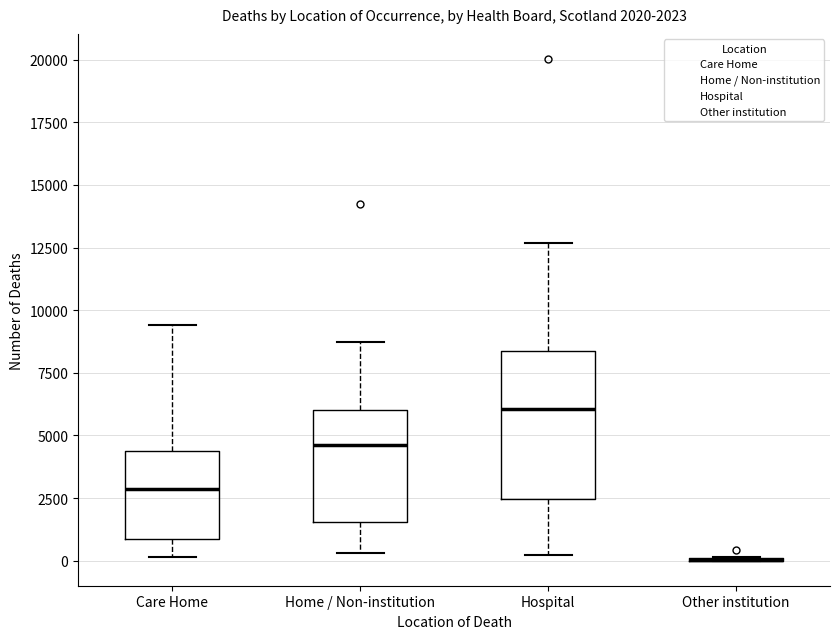

Comparing the boxes themselves (not the whiskers), which one is the tallest?

Hospital